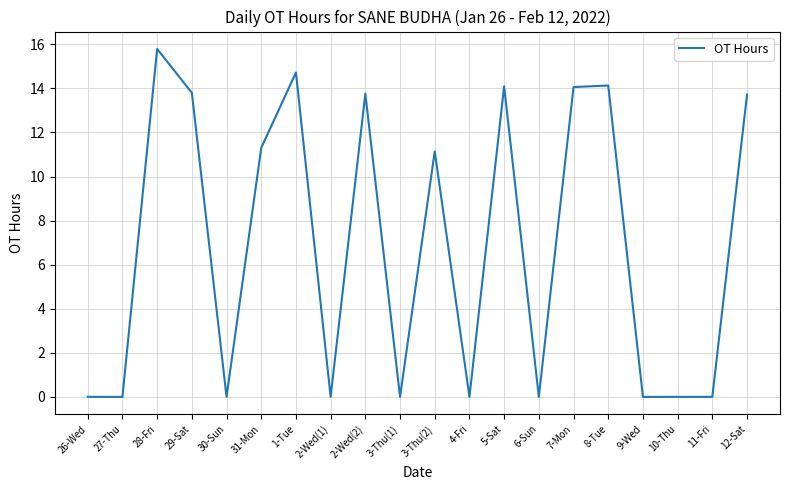

What is the difference between the maximum and minimum values?

15.8